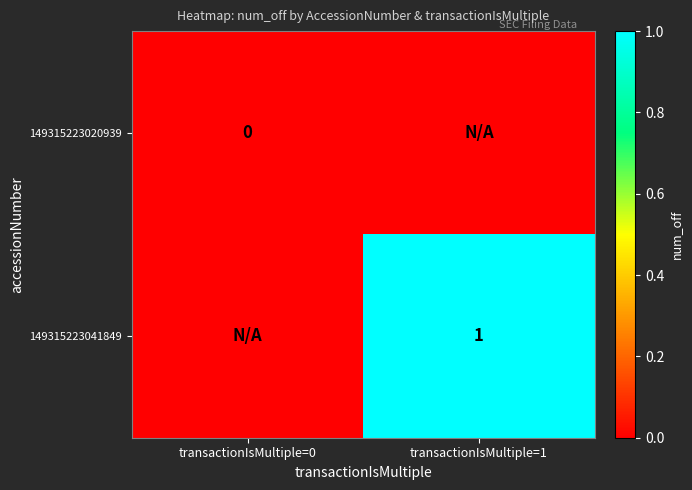

Is the value of 149315223020939 at transactionIsMultiple=0 greater than the value of 149315223041849 at transactionIsMultiple=1?

No